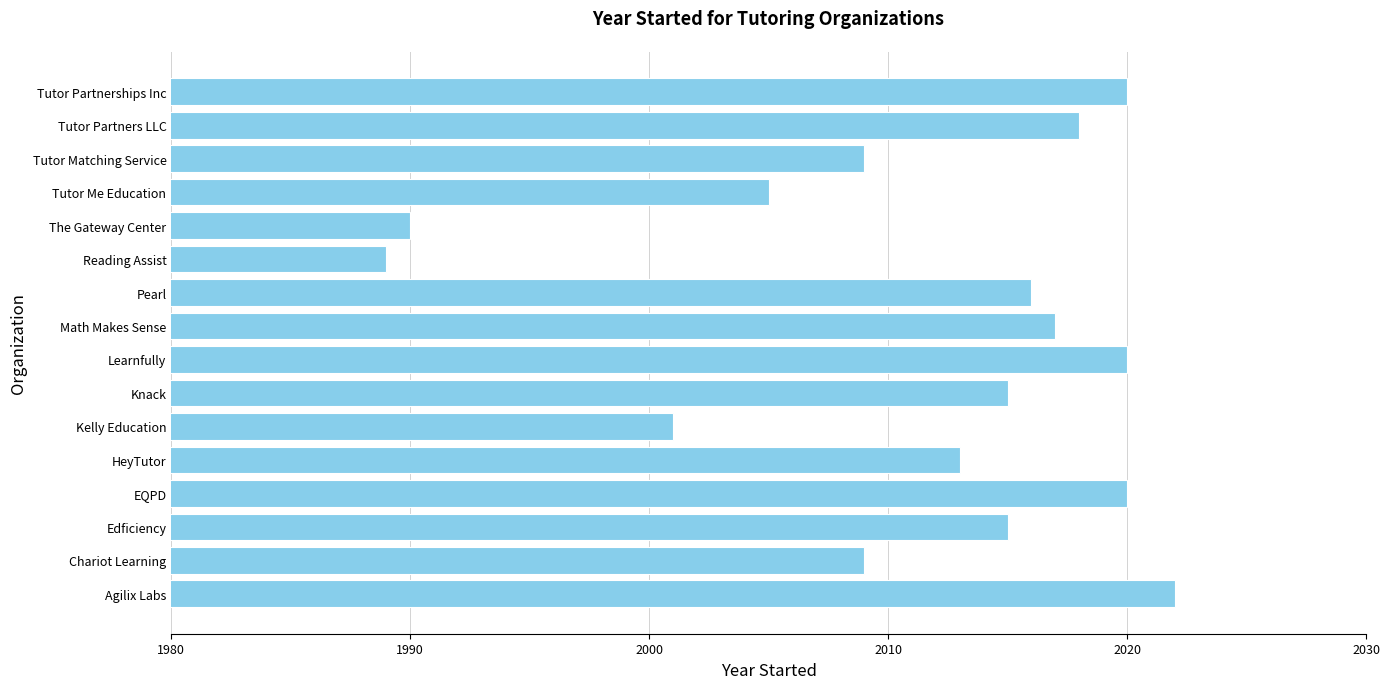

What is the sum of all values?

32179